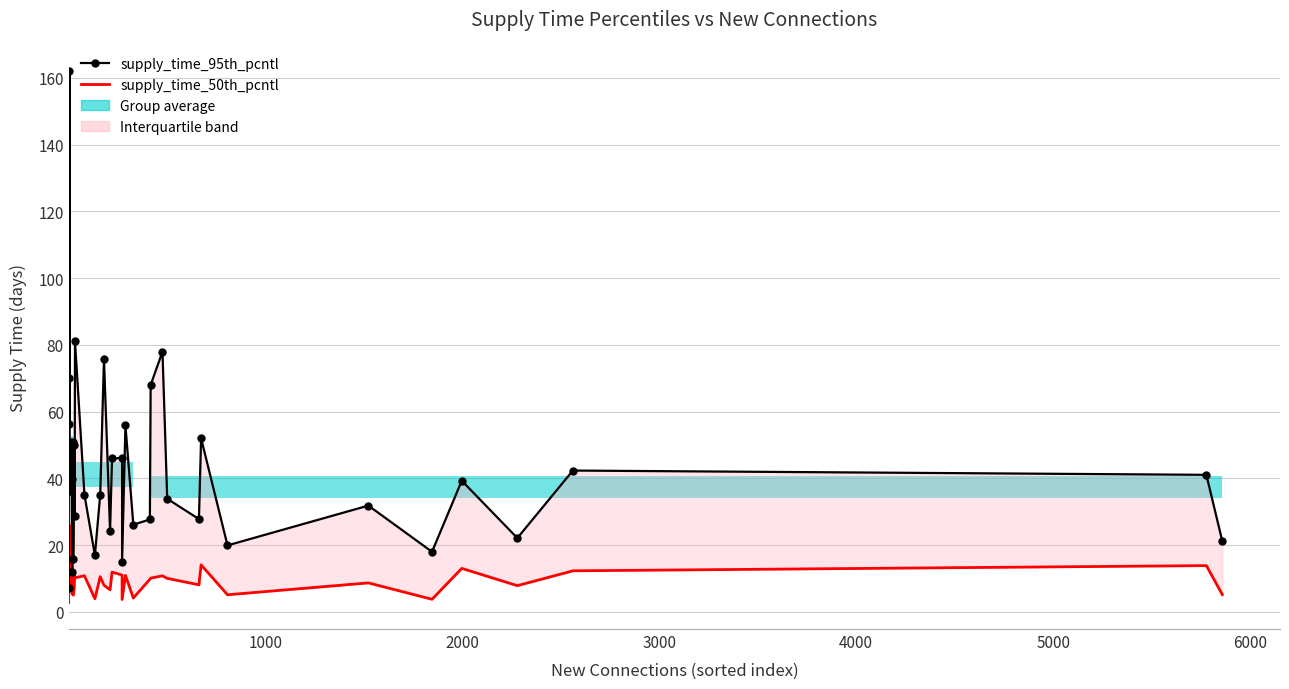

How many bars are there in each group?

2